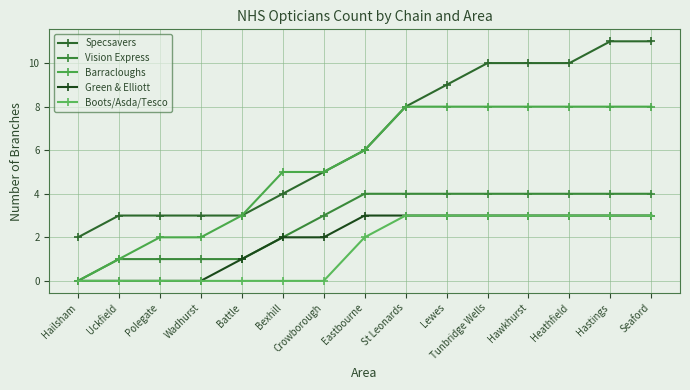

What is the difference between the highest and lowest values at Polegate?

3